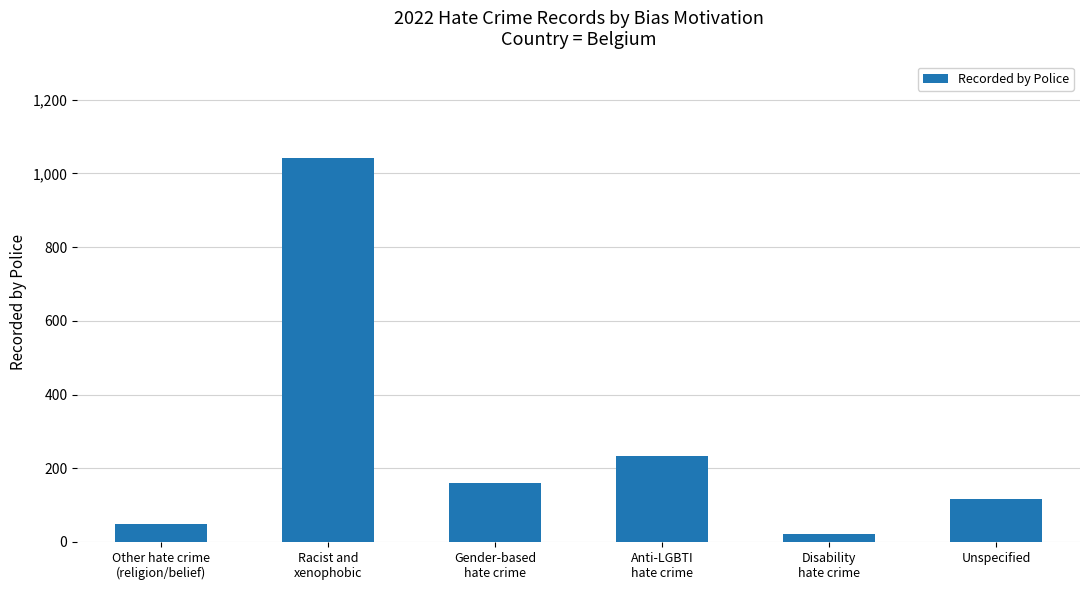

What is the maximum value shown in the chart?

1043